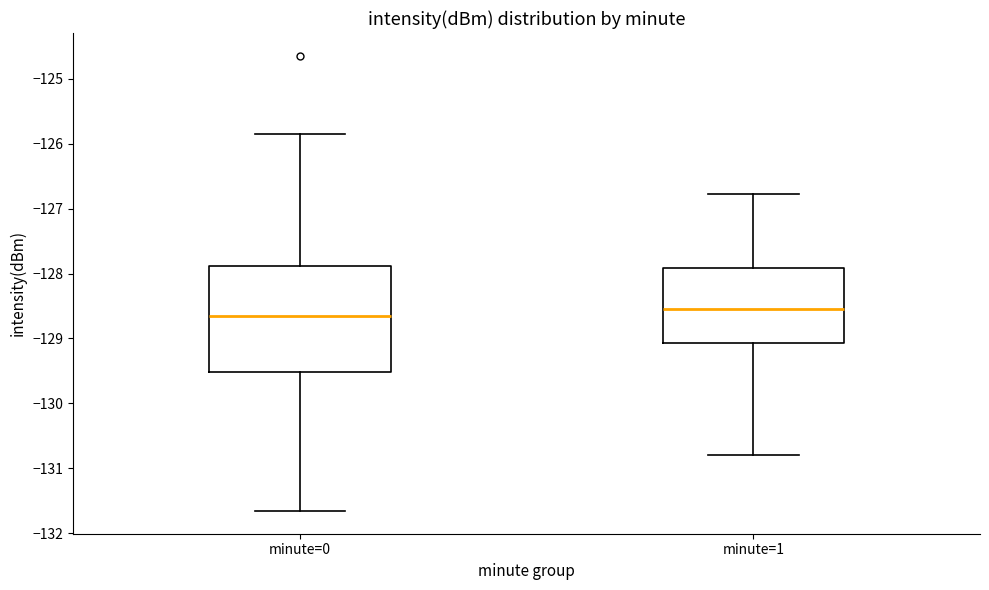

Where does the lower whisker of the box for minute=0 end on the y-axis? The values are not printed on the chart, so give them approximately, as read against the axis.

-131.7